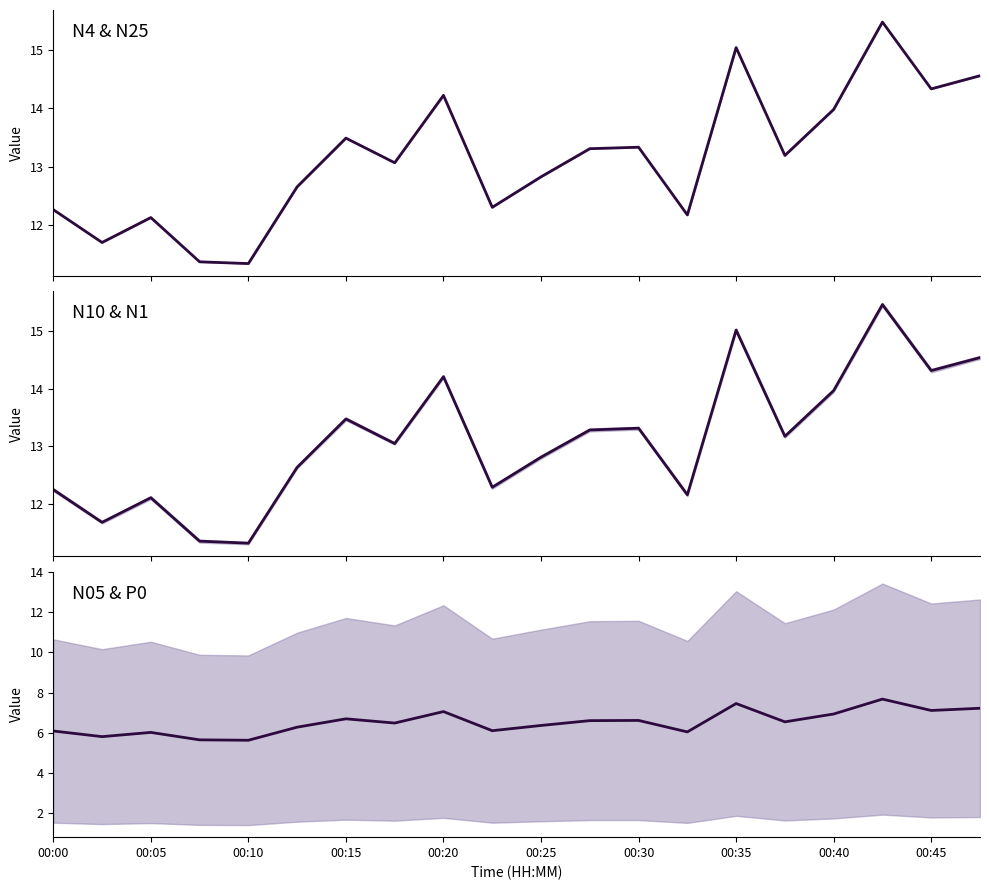

In N05 / P0, how many points are lower than both neighbors (excluding endpoints)?

7